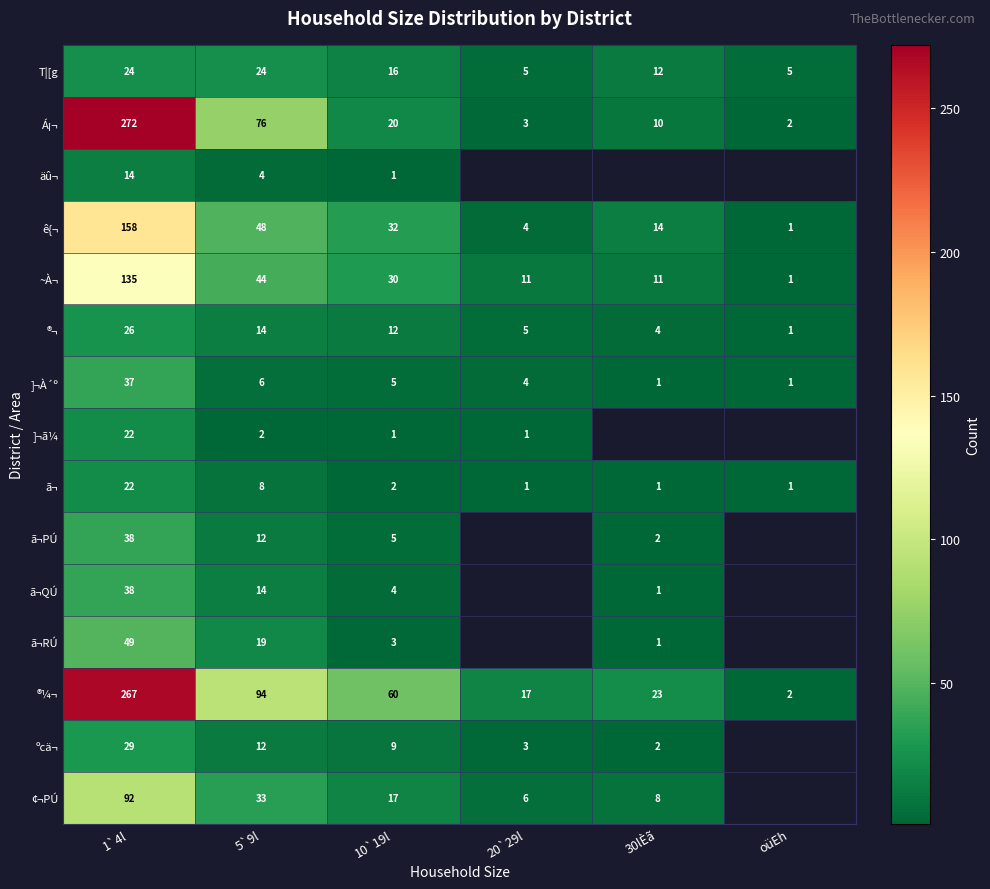

At which label does ®¬ first exceed 12?

1`4l